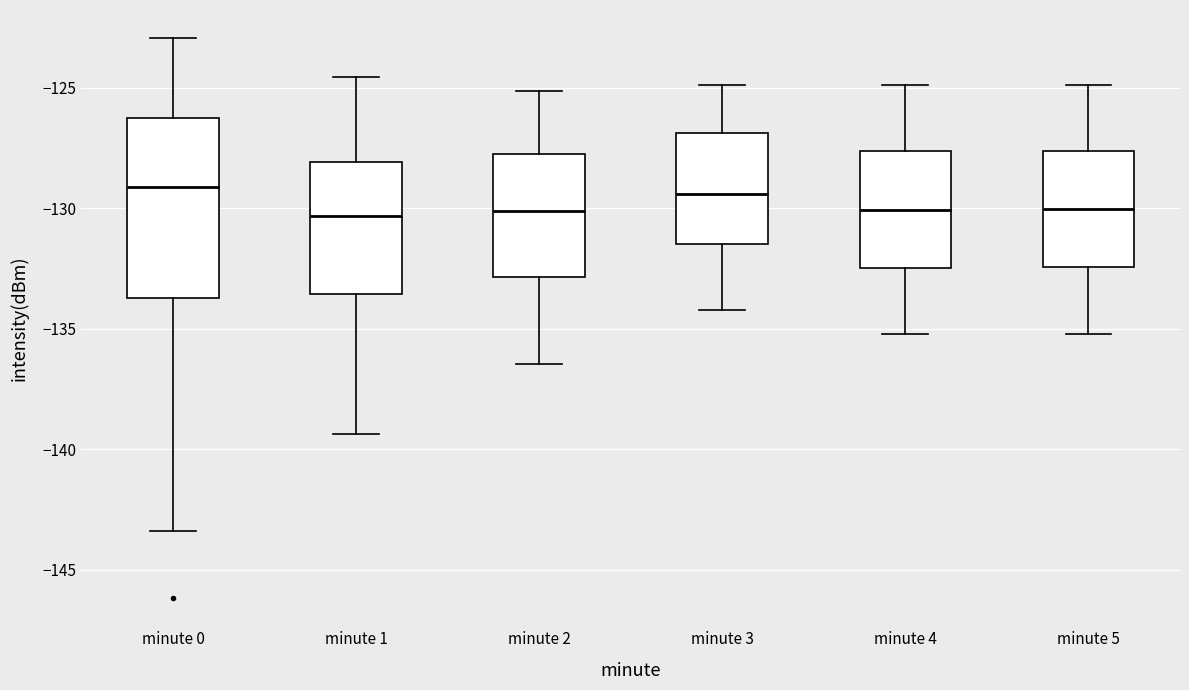

Reading left to right, transcribe this box plot: for each box, give where its median line is, the range the box spans, and where its two whiskers end, as read against the y-axis. The values are not printed on the chart, so give them approximately, as read against the axis.

minute 0: median -129.0, box -133.5 to -126.5, whiskers -143.5 to -123.0
minute 1: median -130.5, box -133.5 to -128.0, whiskers -139.5 to -124.5
minute 2: median -130.0, box -133.0 to -128.0, whiskers -136.5 to -125.0
minute 3: median -129.5, box -131.5 to -127.0, whiskers -134.0 to -125.0
minute 4: median -130.0, box -132.5 to -127.5, whiskers -135.0 to -125.0
minute 5: median -130.0, box -132.5 to -127.5, whiskers -135.0 to -125.0